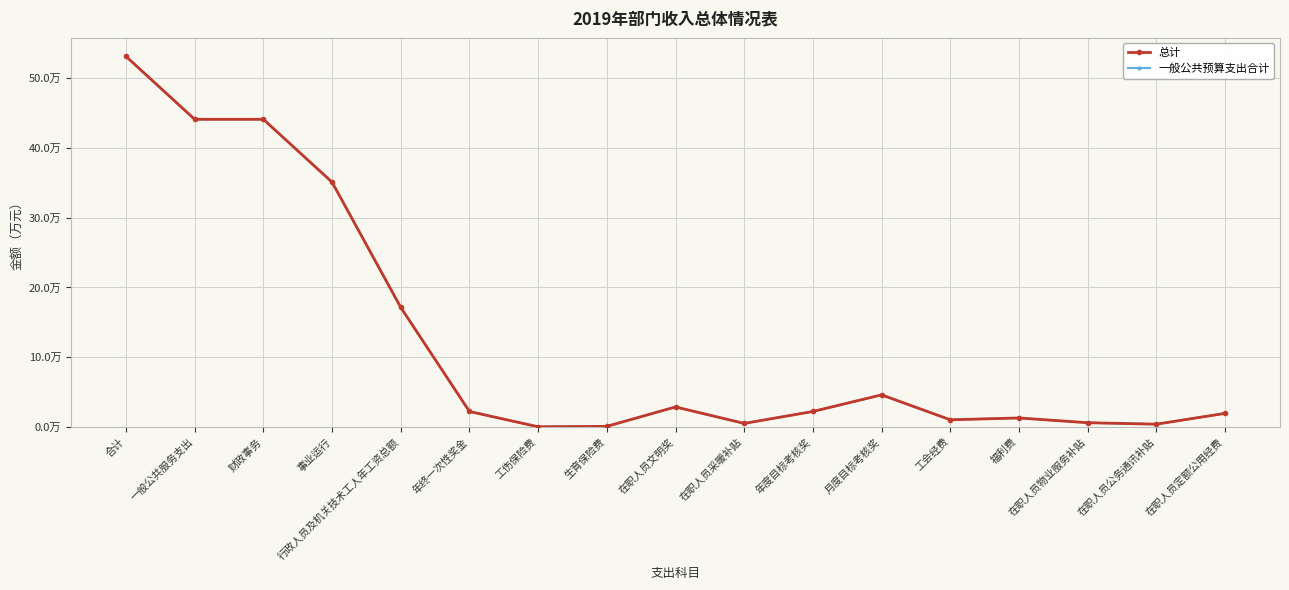

Rank the series by their maximum value, from highest to lowest.

总计, 一般公共预算支出合计